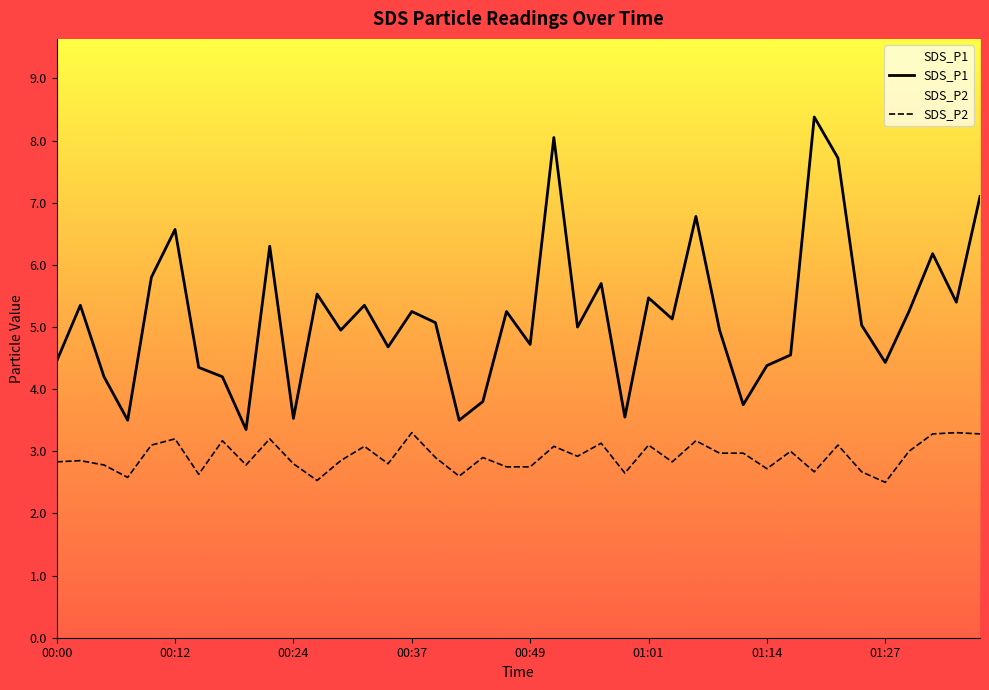

True or false: SDS_P1 and SDS_P2 cross at least once.

False